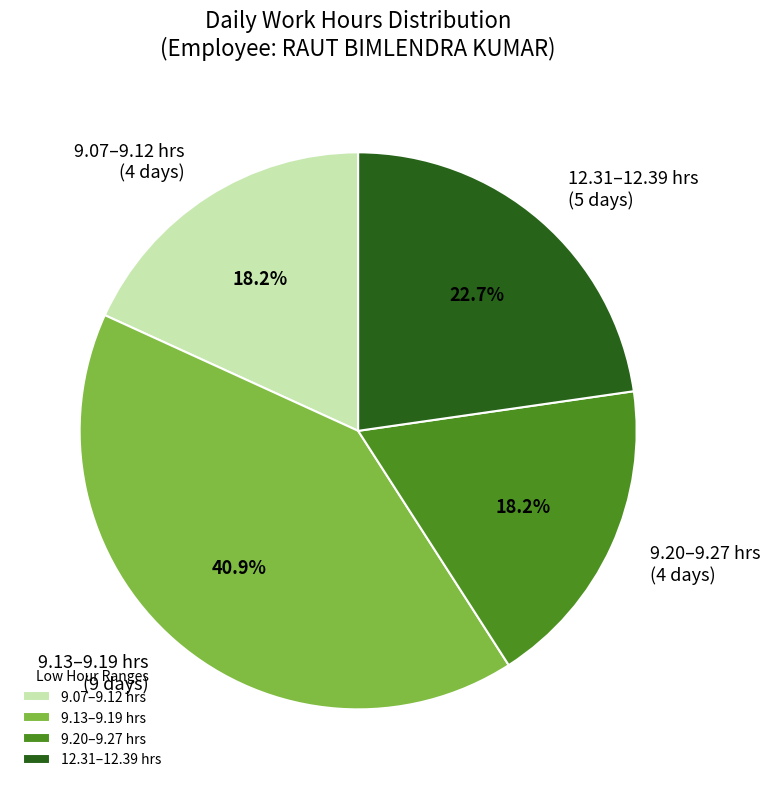

How much of the chart is everything except 9.07–9.12 hrs (4 days)?

81.8%